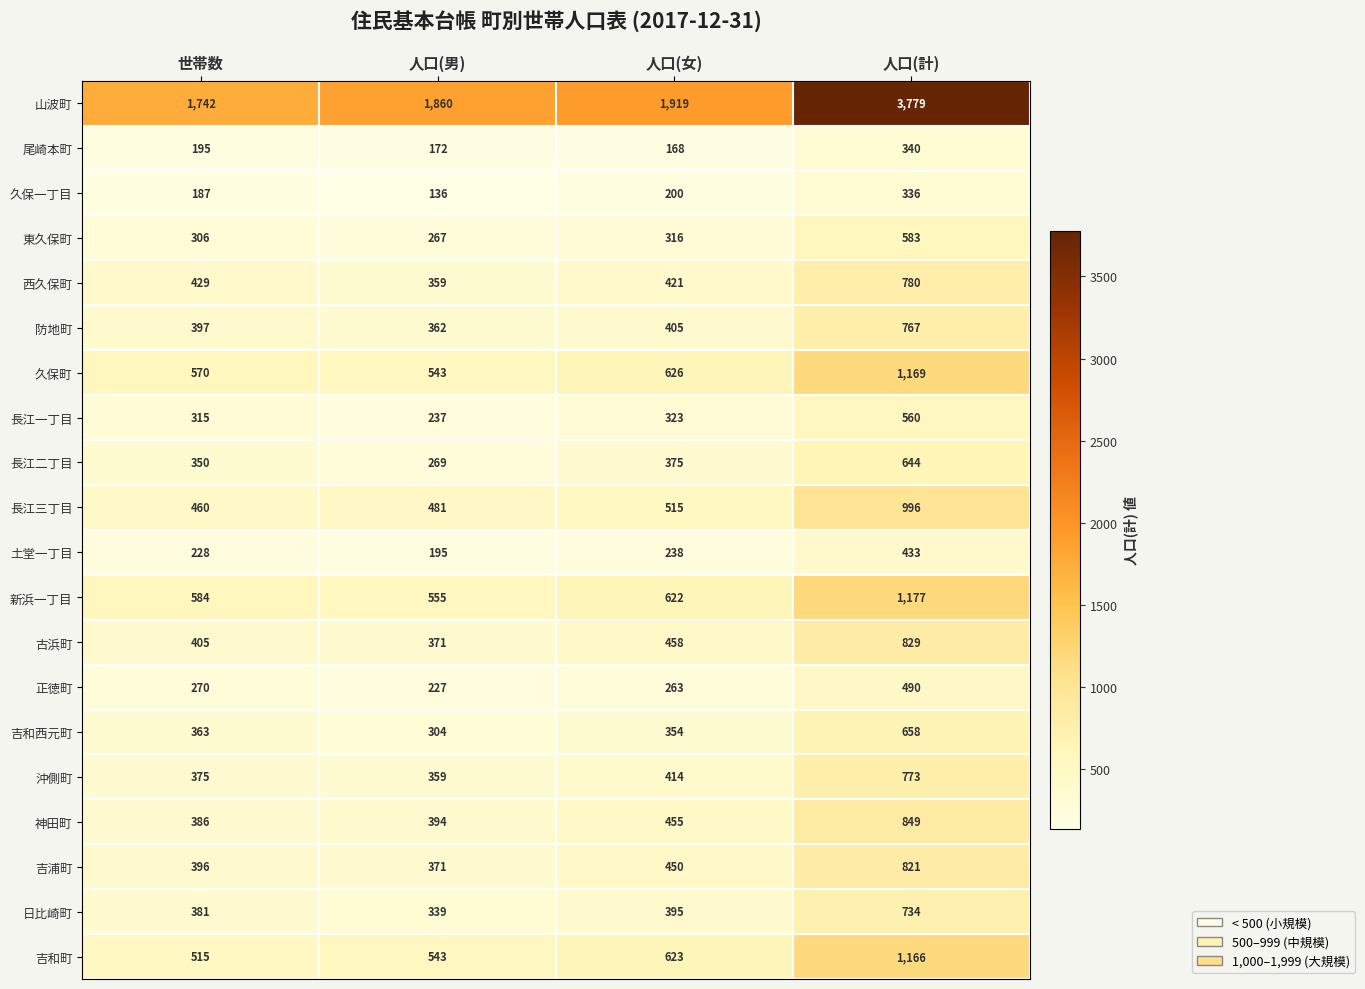

Which label corresponds to the smallest value in the chart?

人口(男)